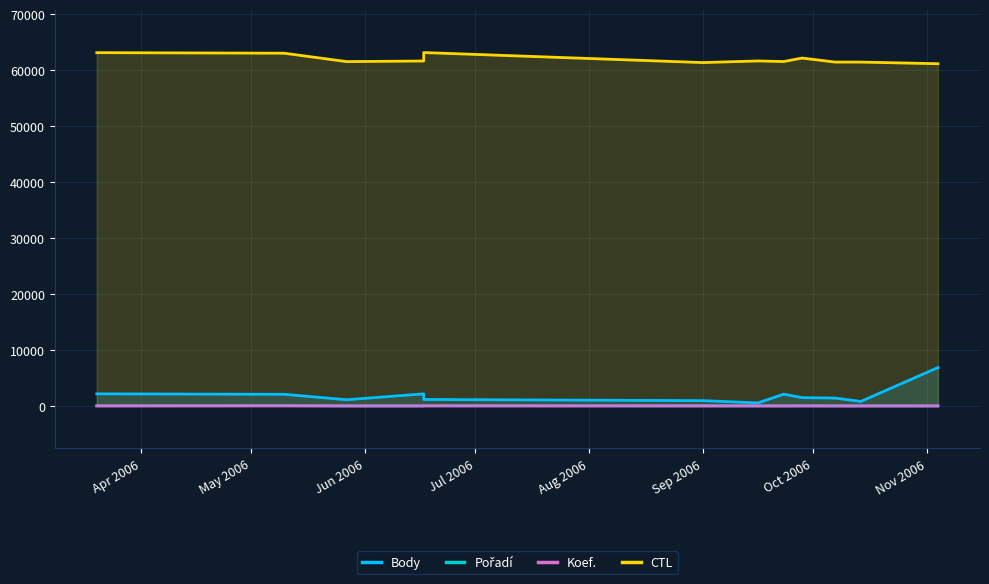

Reading left to right, list all the values displayed in this chart.

Body: 2161	2083	1108	2161	1156	949	543	2108	1483	1407	804	6854
Pořadí: 21	55	4	4	38	19	12	3	20	3	2	1
Koef.: 8	12	4	4	8	4	4	4	6	3	2	6
CTL: 63101	63002	61503	61610	63118	61328	61621	61513	62136	61417	61418	61124